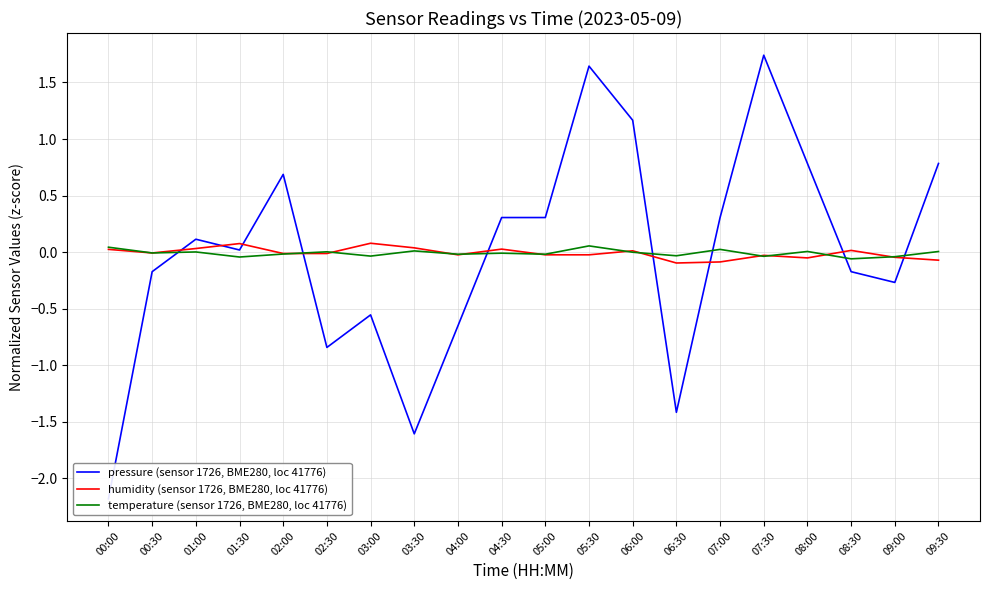

What is the minimum value for pressure (sensor 1726, BME280, loc 41776)?

-2.2